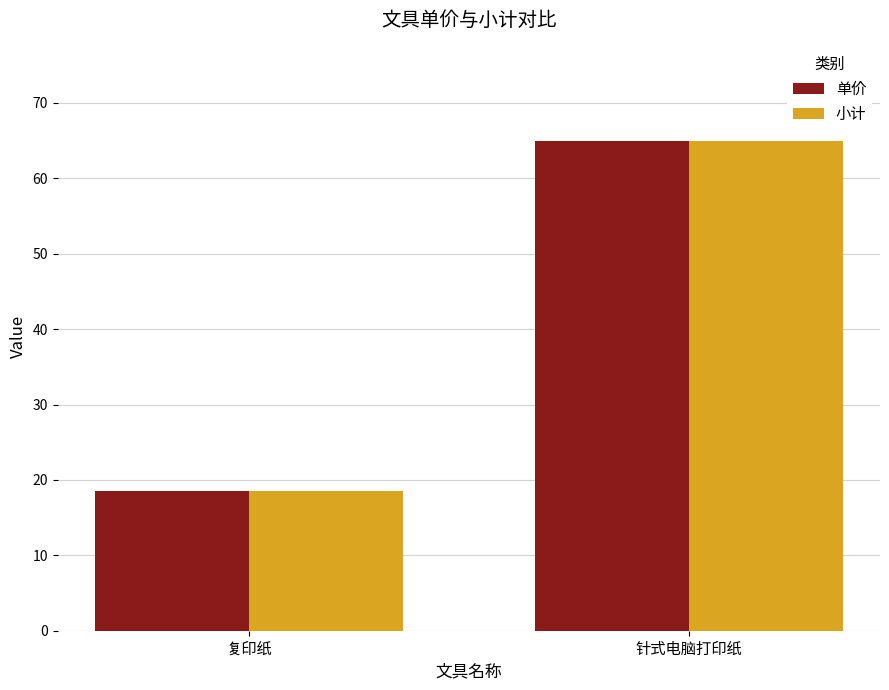

Reading right to left, what are all the values shown in this chart?

单价: 针式电脑打印纸=65.0	复印纸=18.5
小计: 针式电脑打印纸=65.0	复印纸=18.5